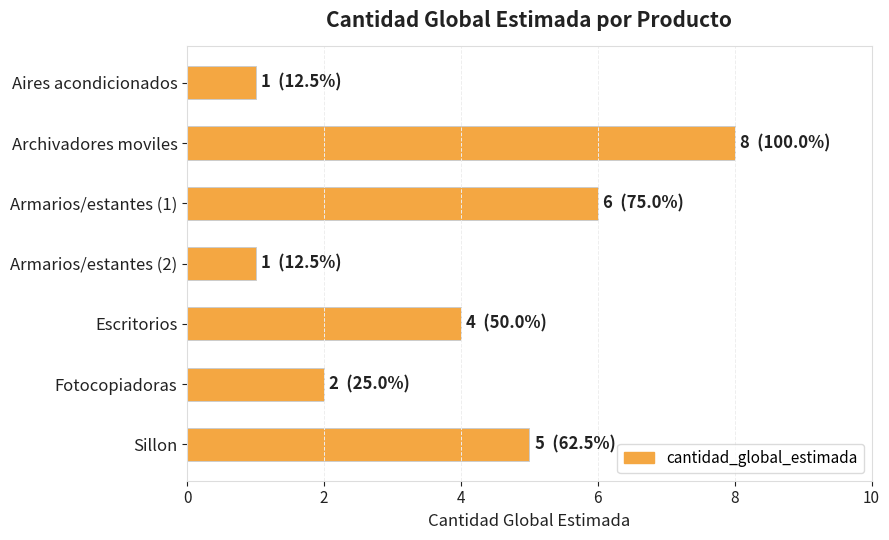

The chart shows a value of 5 at Sillon. True or false?

True